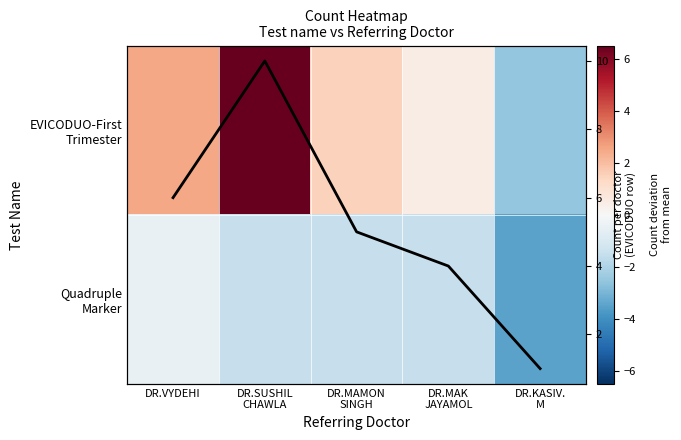

How many values in EVICODUO-First Trimester are below zero?

1